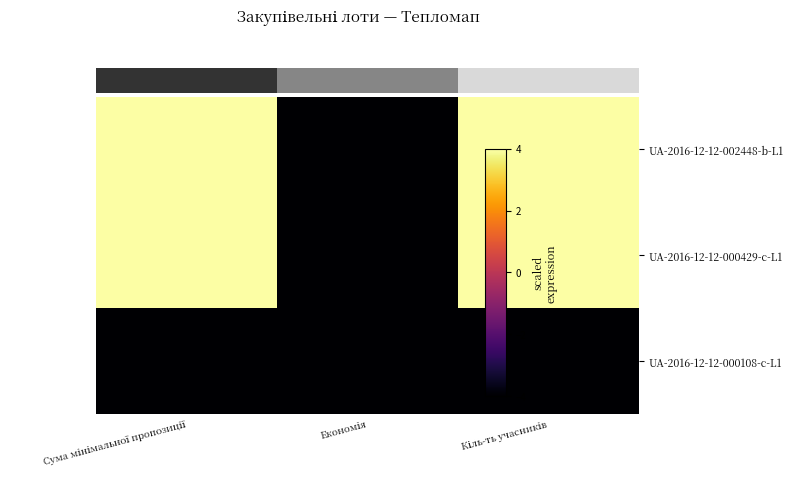

Between Економія and Кіль-ть учасників, which series saw the biggest shift?

UA-2016-12-12-002448-b-L1